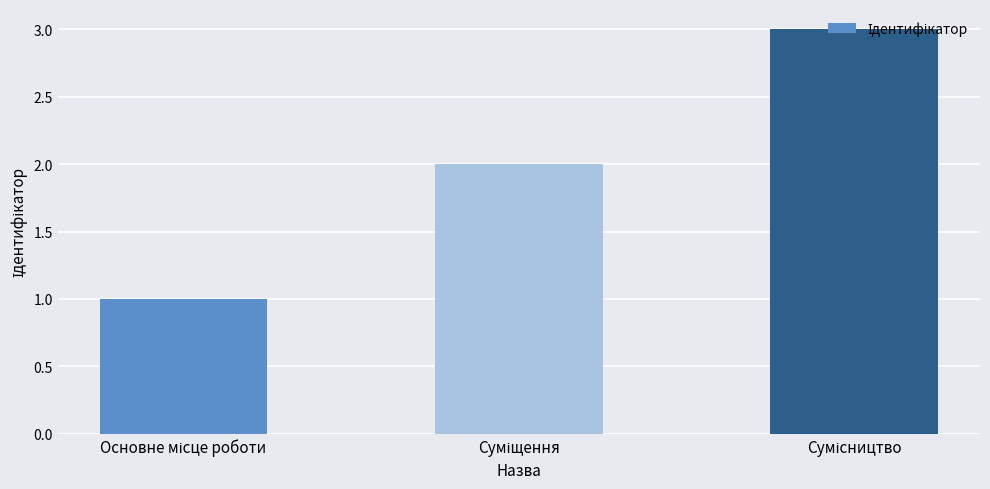

How many data points are less than 2?

1